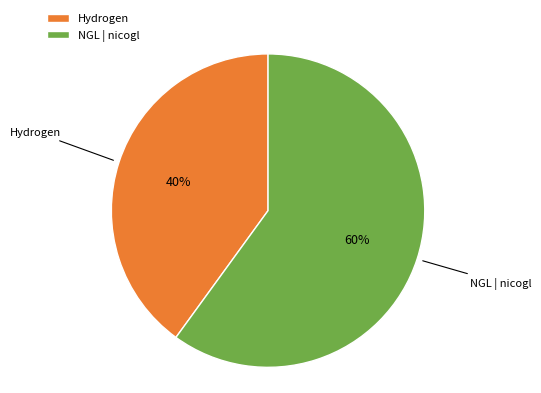

What percentage is the NGL | nicogl slice, to the nearest percent?

60%